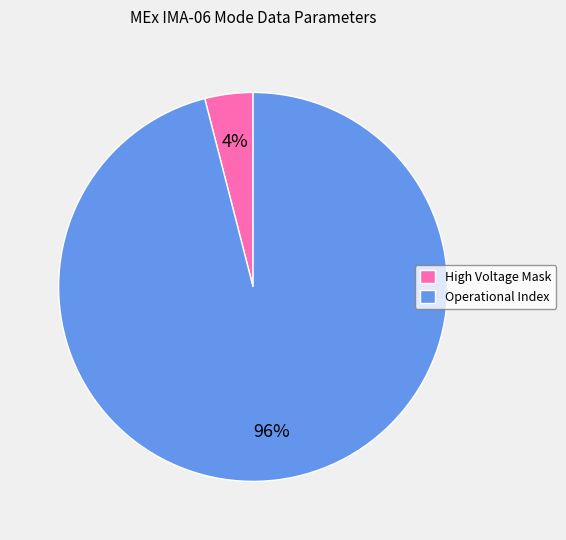

Does Operational Index represent more than half of the total?

Yes